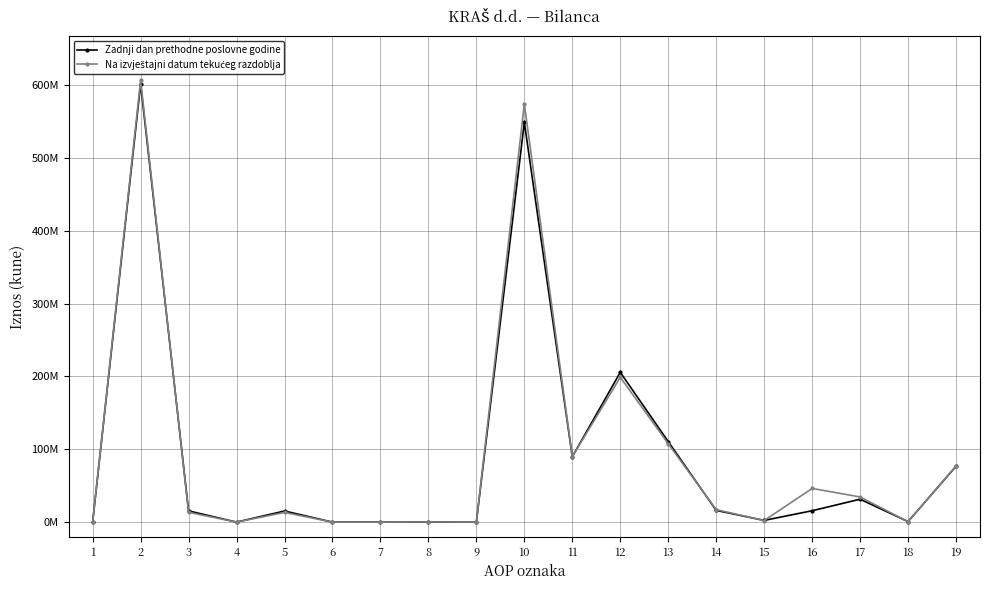

Does the chart have visible grid lines?

Yes